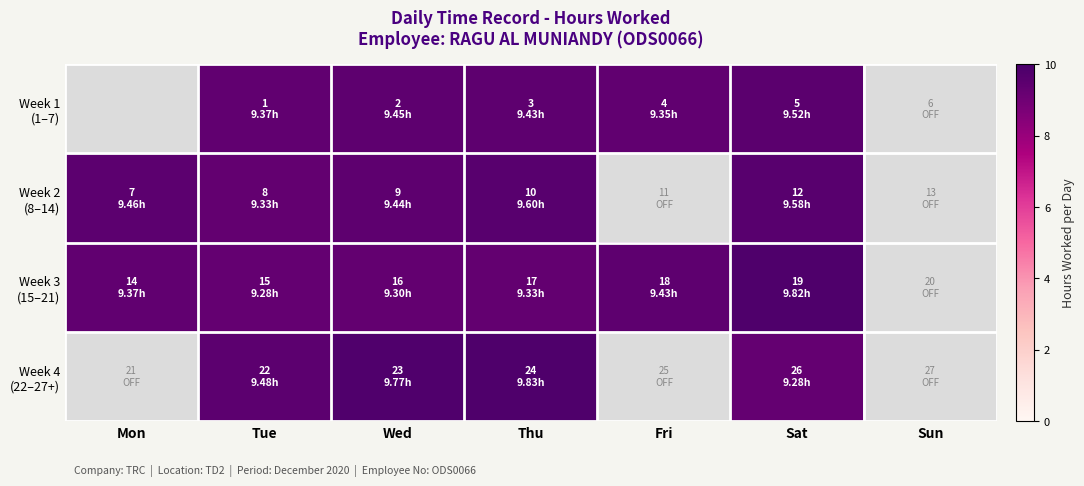

What is the maximum value shown in the chart?

9.8